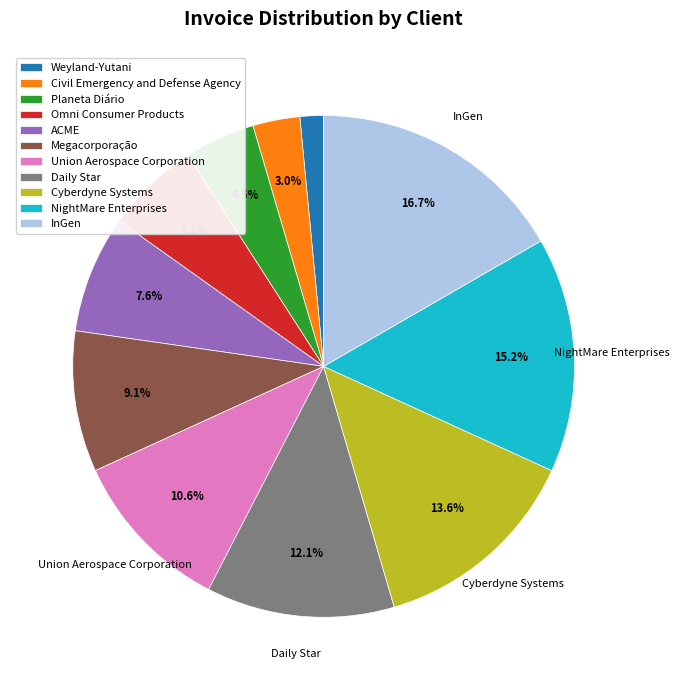

True or false: InGen accounts for 17% of the total.

True